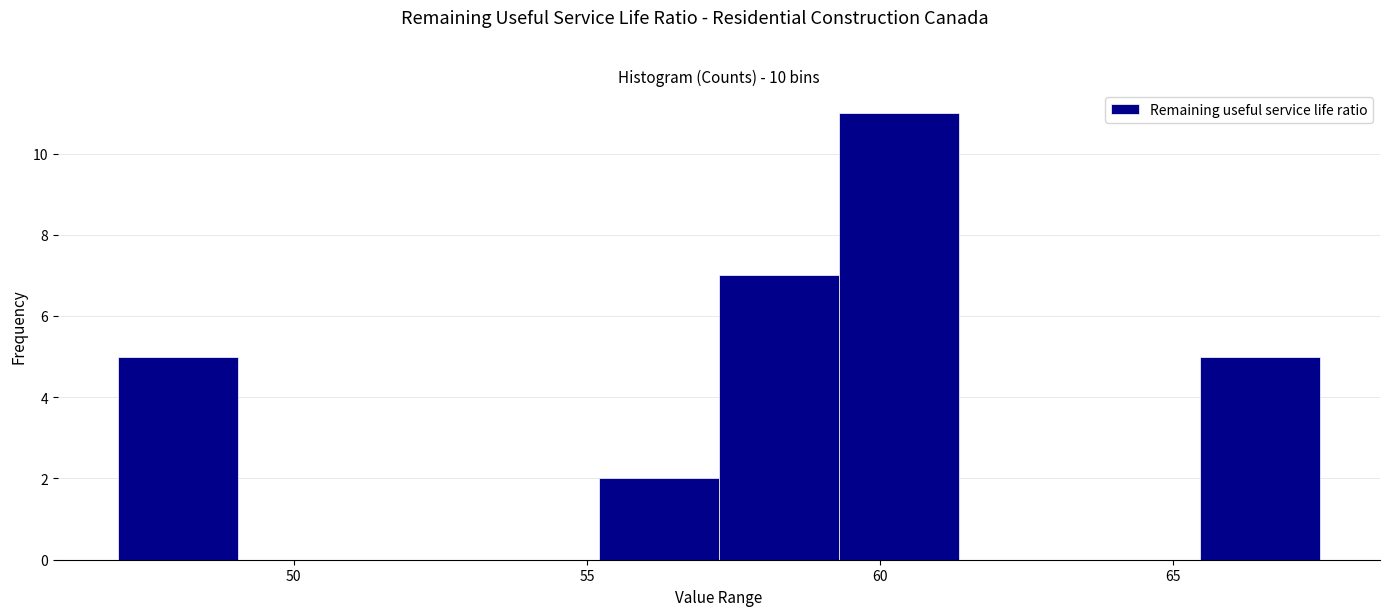

Over which range of the x-axis is the bar tallest?

59.30 to 61.35